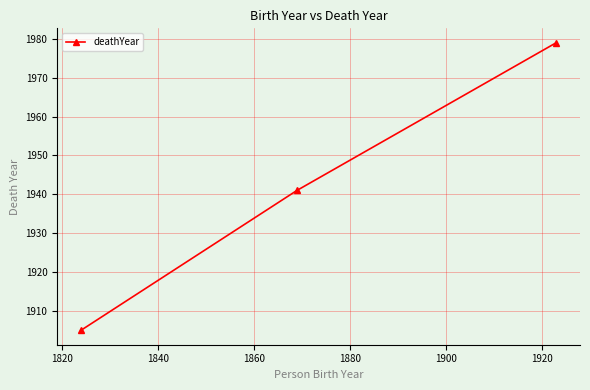

What is the average value?

1942